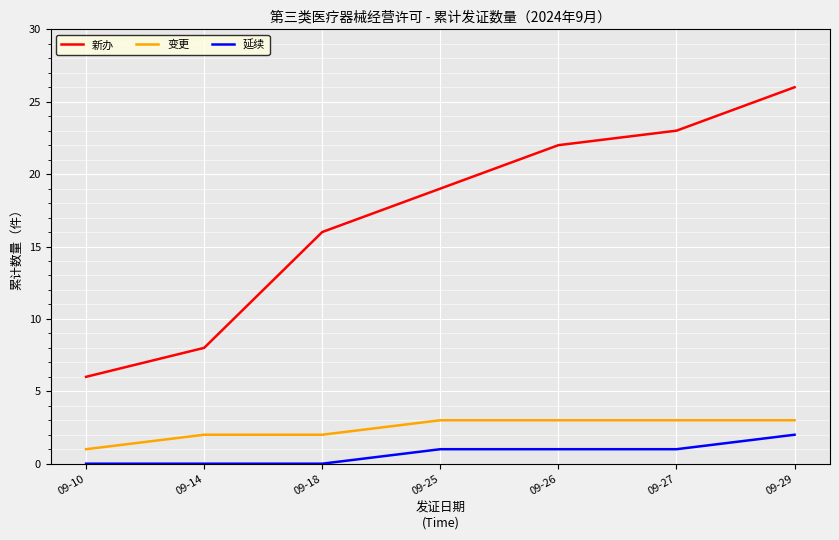

Which series has the largest range (max minus min)?

新办